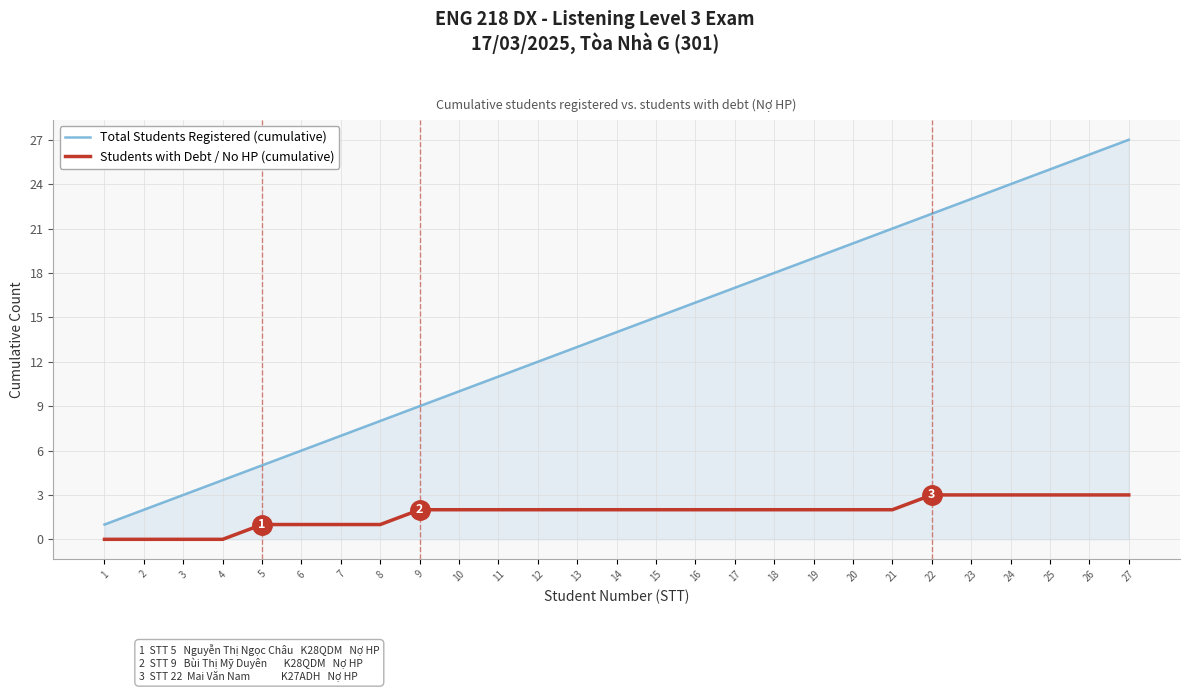

List the labels in order of Total Students Registered (cumulative) value, largest first.

27, 26, 25, 24, 23, 22, 21, 20, 19, 18, 17, 16, 15, 14, 13, 12, 11, 10, 9, 8, 7, 6, 5, 4, 3, 2, 1